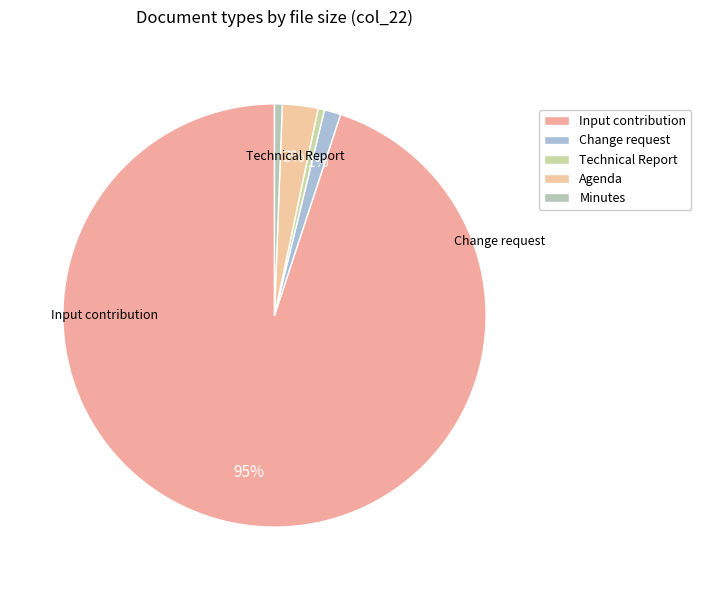

True or false: Agenda accounts for 3% of the total.

True